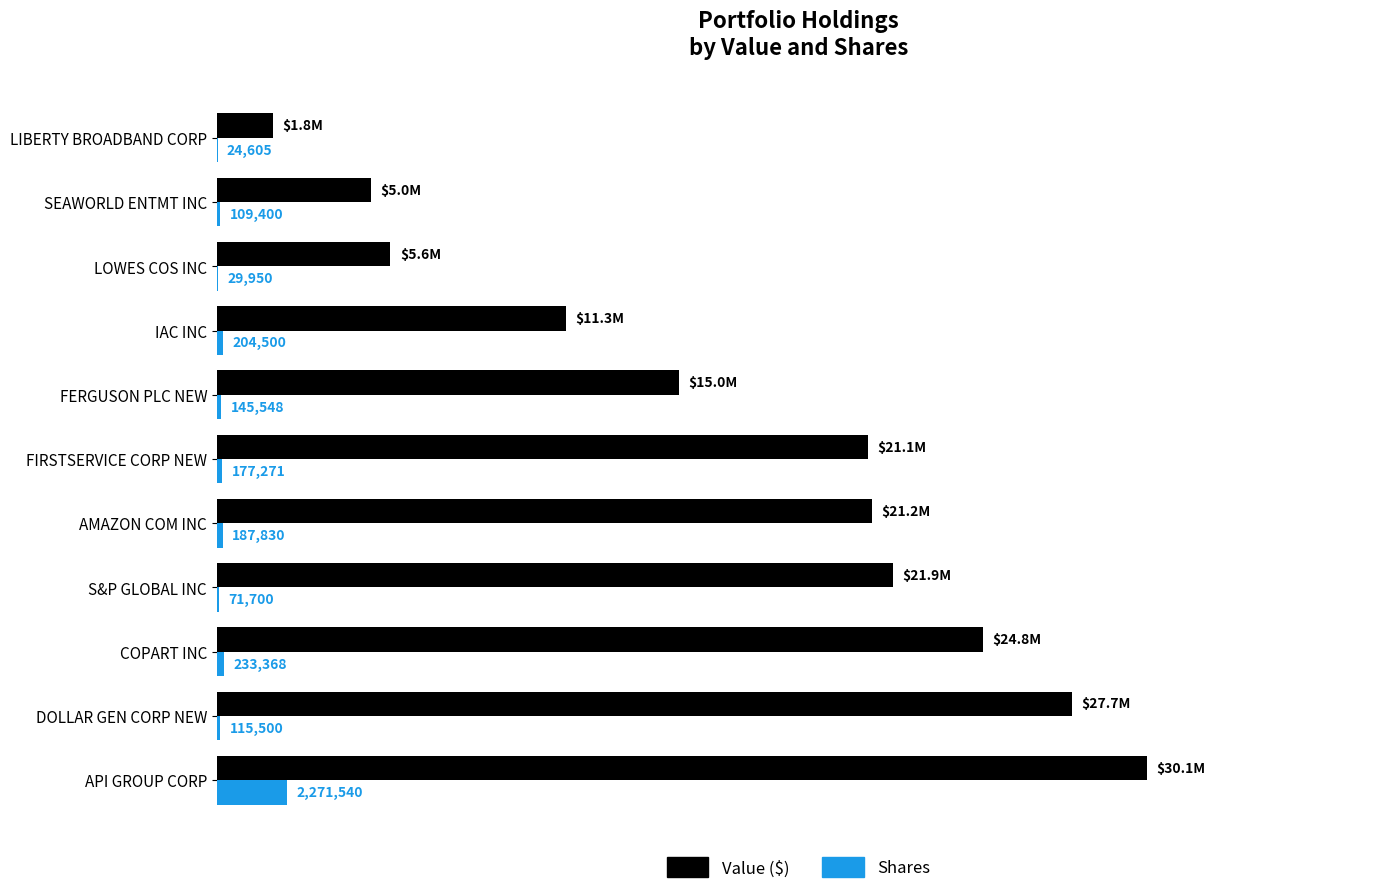

At which label does Shares reach its peak?

API GROUP CORP